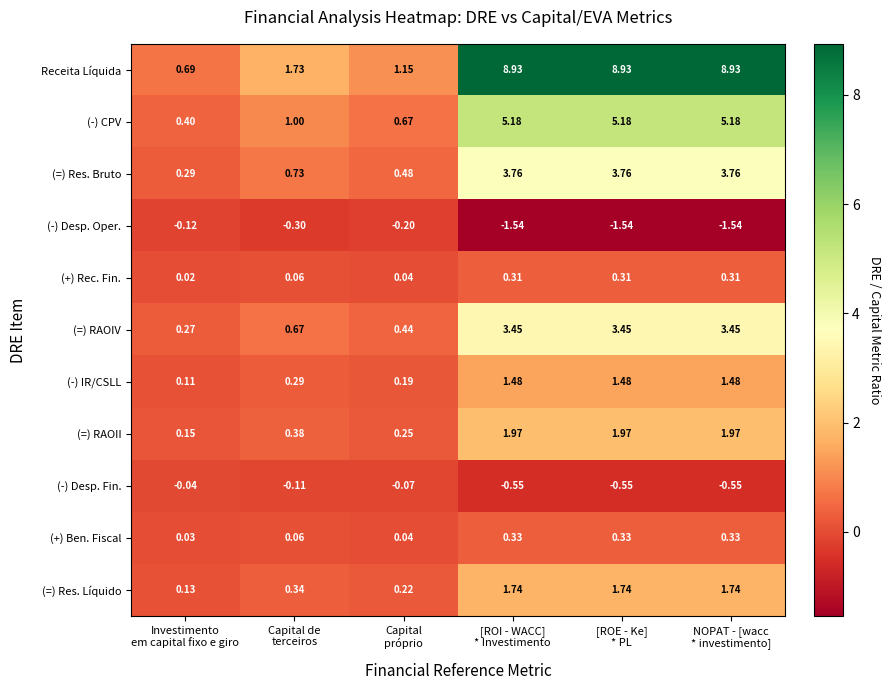

Which series has the largest total across all categories?

Receita Líquida